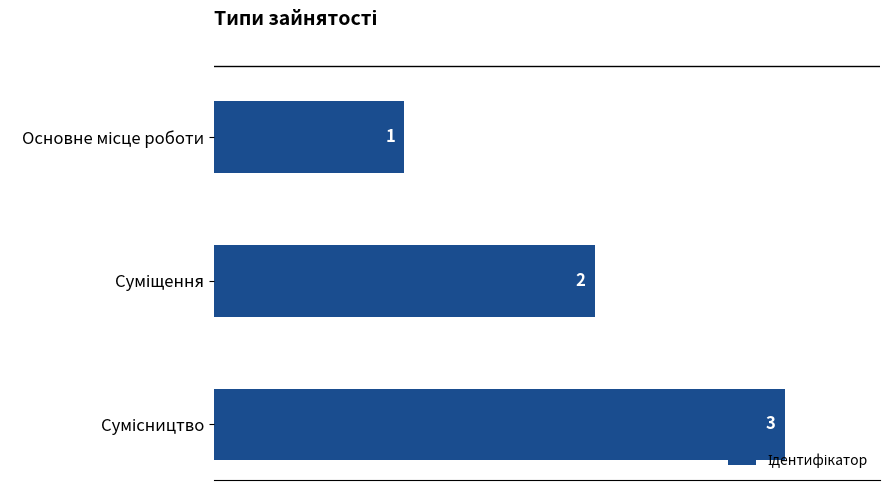

What is the value of the 2nd bar from the top?

2